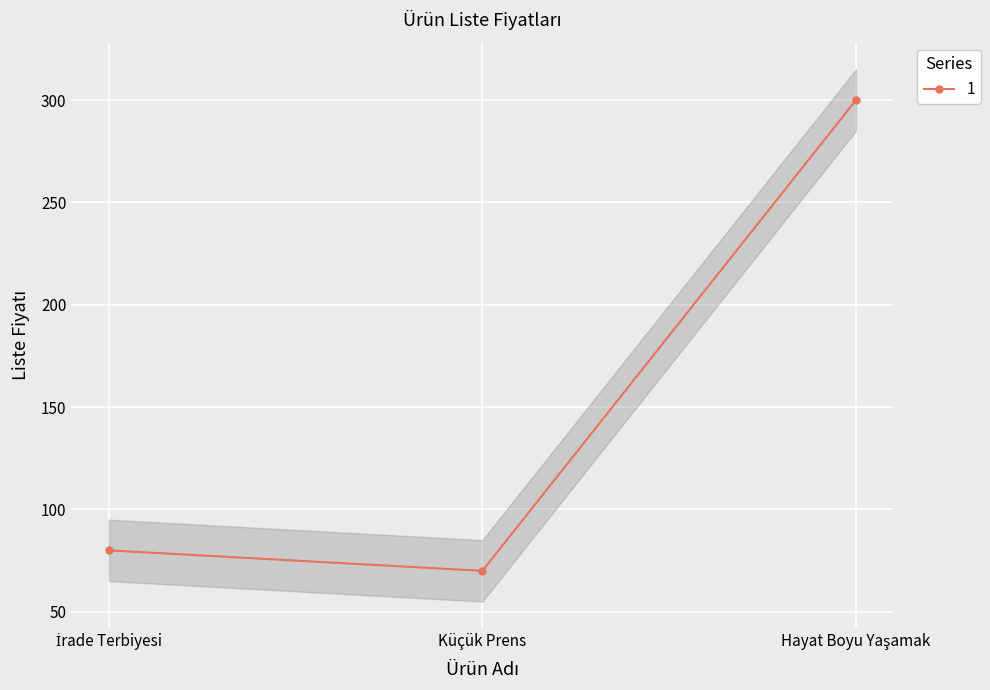

What is the change in value from Küçük Prens to Hayat Boyu Yaşamak?

+230